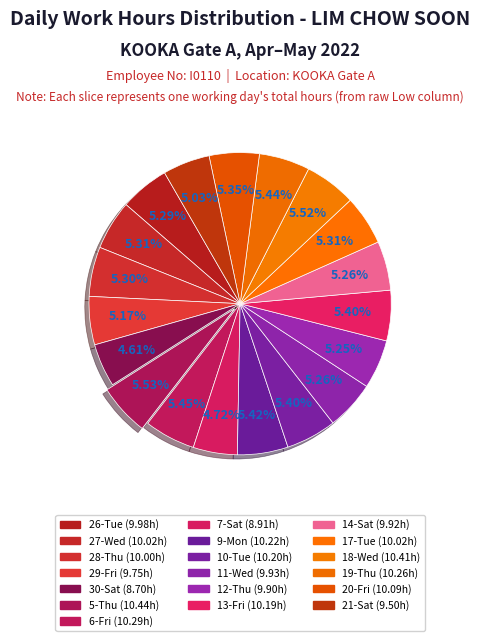

What is the largest slice in the pie chart?

5-Thu